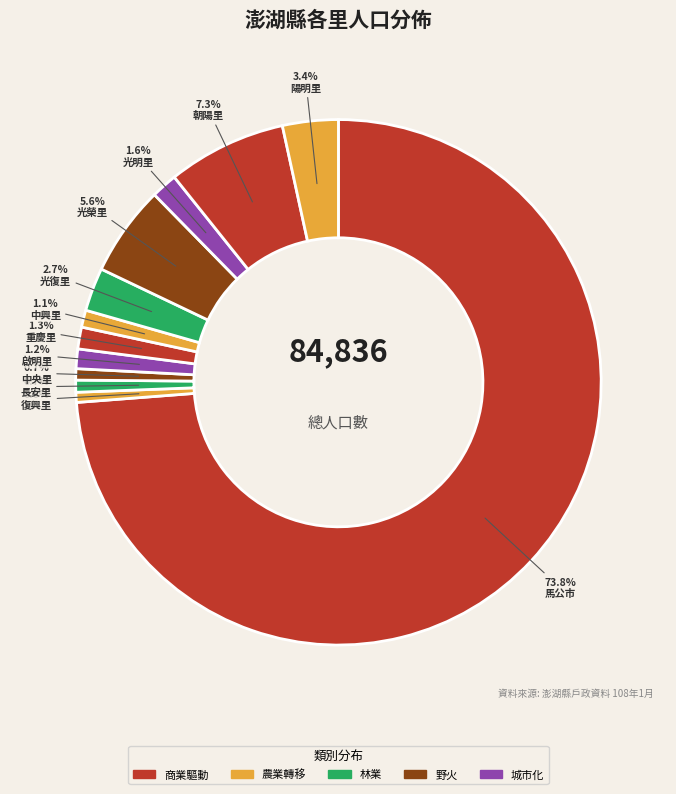

Is there any slice that represents more than half of the pie?

Yes